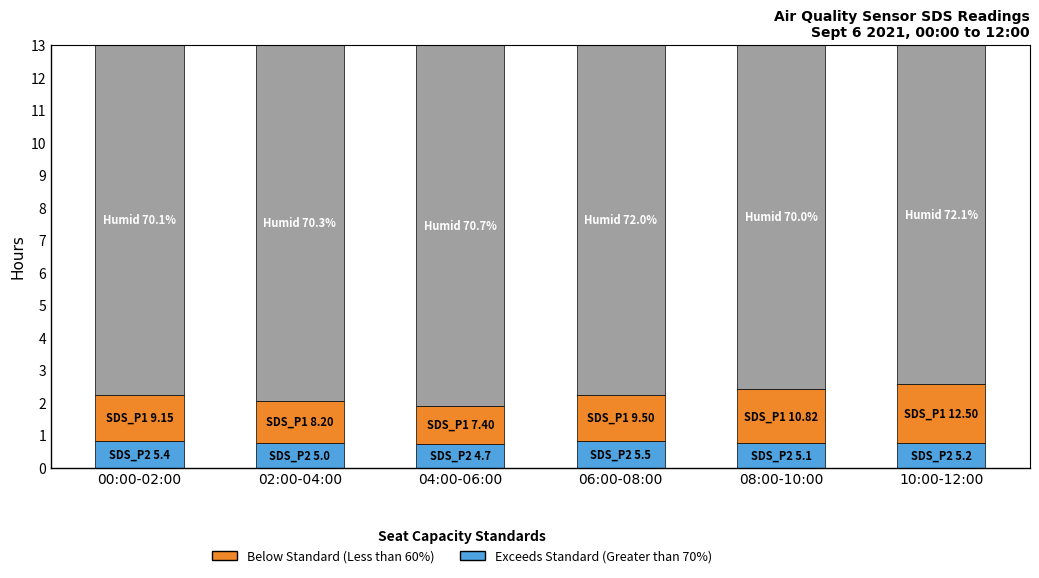

What is the total value across all series at 06:00-08:00?

13.0